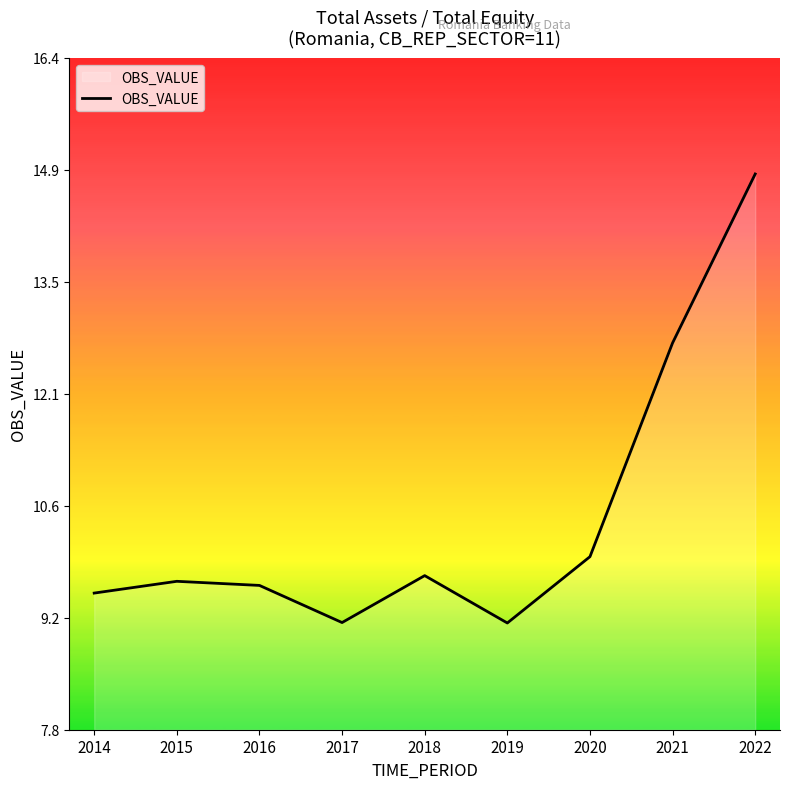

What is the greatest value displayed?

14.9